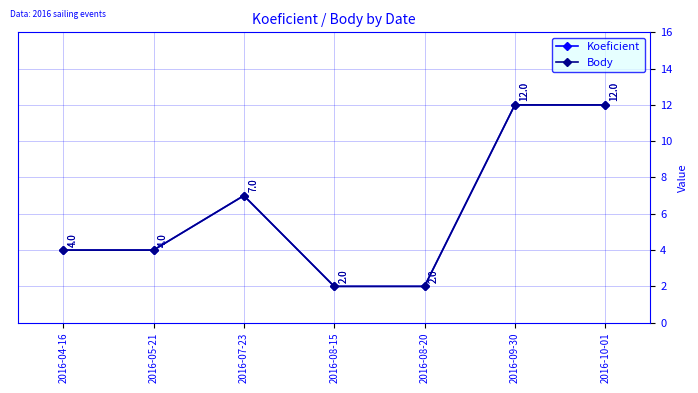

Does the chart have visible grid lines?

Yes